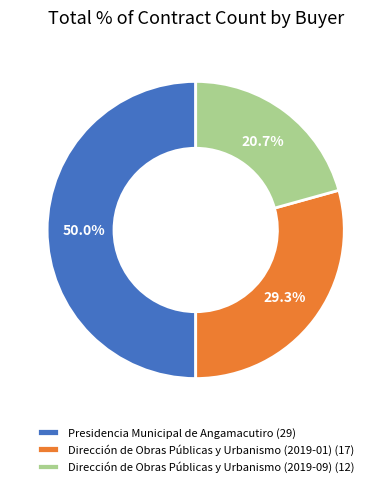

To the nearest percent, what is the combined percentage of Dirección de Obras Públicas y Urbanismo (2019-01) and Dirección de Obras Públicas y Urbanismo (2019-09)?

50%